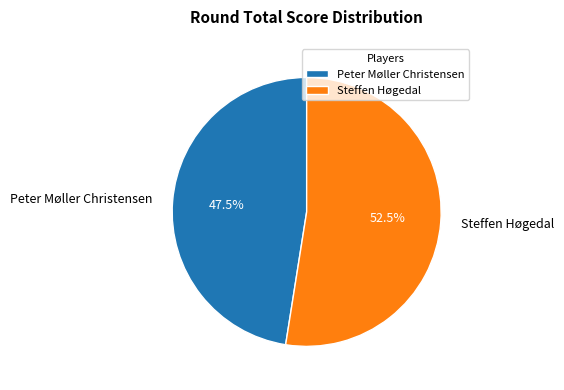

Which category accounts for the majority?

Steffen Høgedal